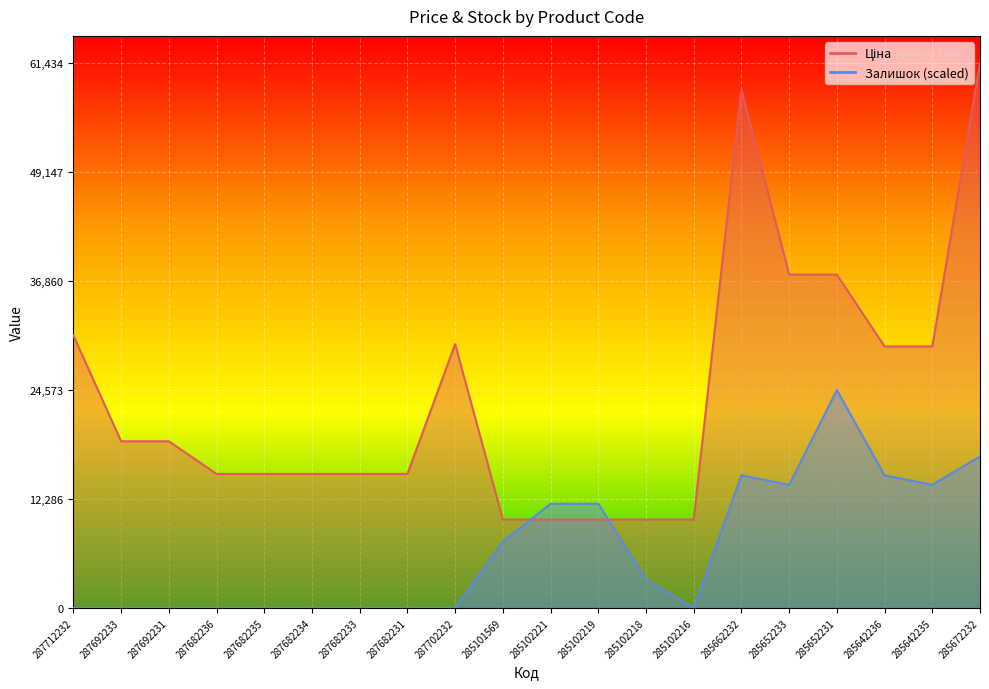

What is the difference between the highest and lowest values at 287682233?

15120.0